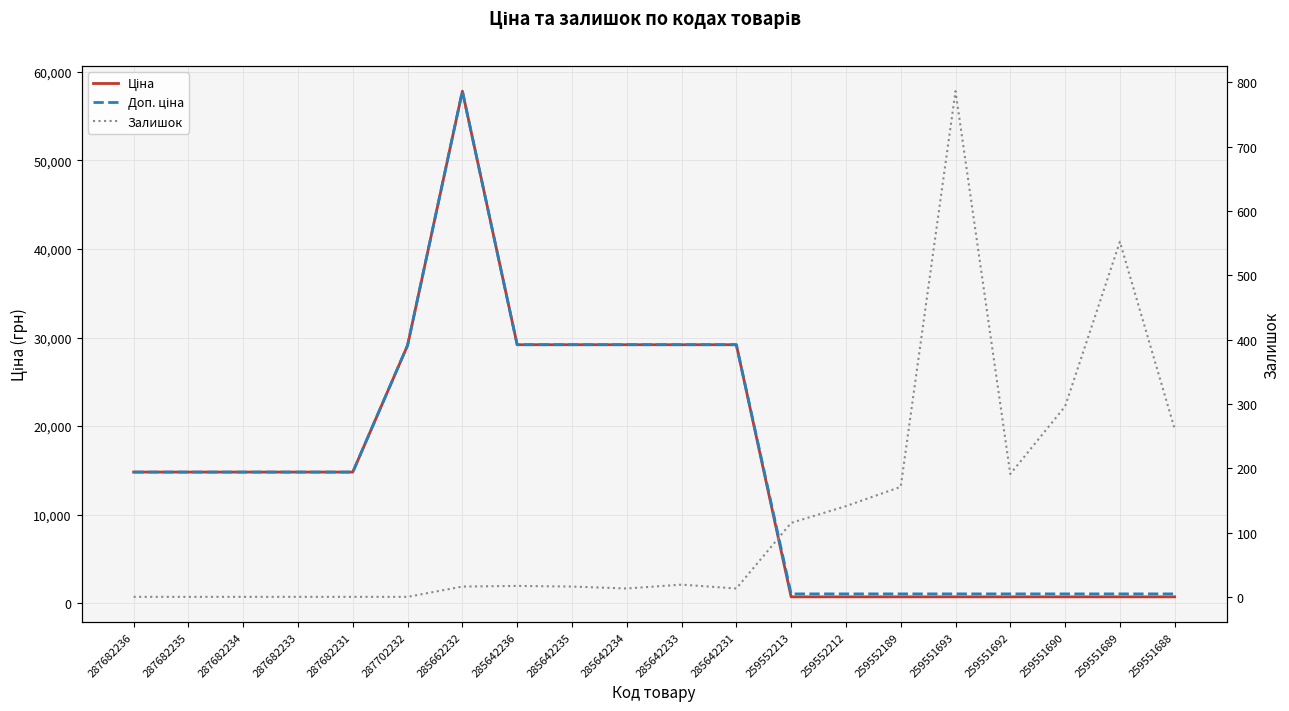

Reading left to right, what are all the values shown in this chart?

Ціна: 14800.8	14800.8	14800.8	14800.8	14800.8	29119.2	57826.2	29188.5	29188.5	29188.5	29188.5	29188.5	705.5	705.5	705.5	705.5	705.5	705.5	705.5	705.5
Доп. ціна: 14800.8	14800.8	14800.8	14800.8	14800.8	29119.2	57826.2	29188.5	29188.5	29188.5	29188.5	29188.5	1042.0	1042.0	1042.0	1042.0	1042.0	1042.0	1042.0	1042.0
Залишок: 0.0	0.0	0.0	0.0	0.0	0.0	16.0	17.0	16.0	13.0	19.0	13.0	115.0	141.0	171.0	786.0	191.0	296.0	552.0	261.0